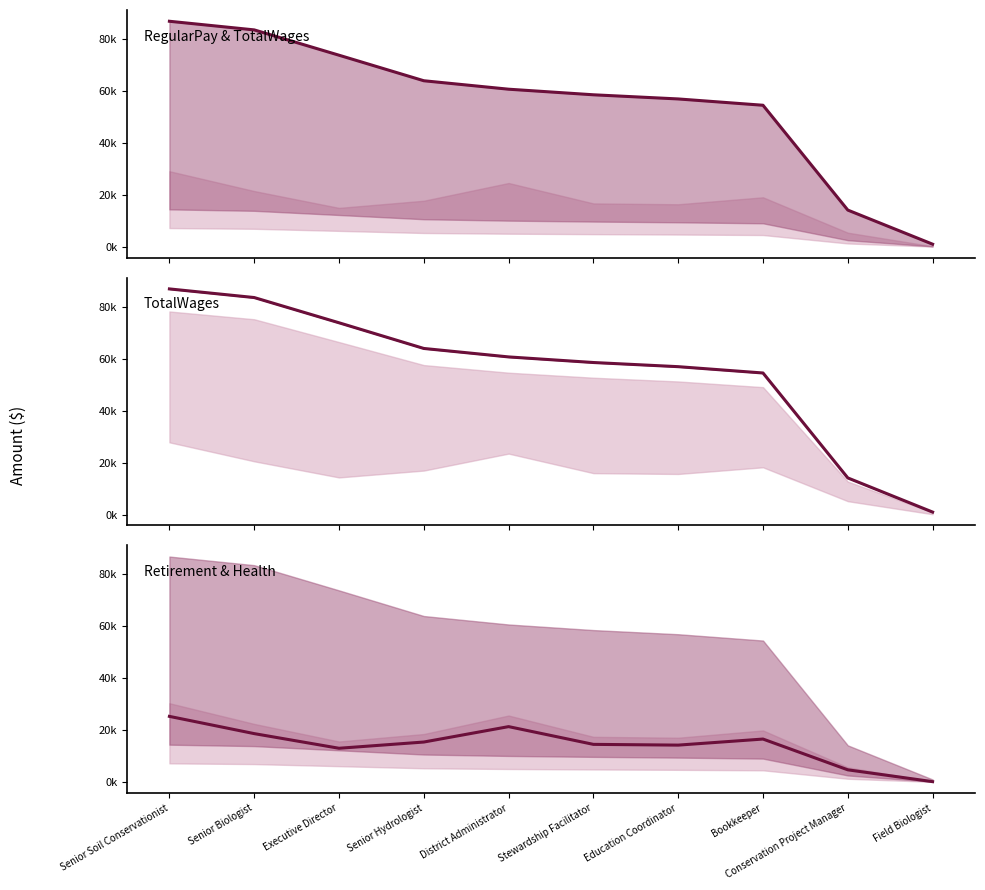

What is the highest value of the RegularPay & TotalWages series?

86843